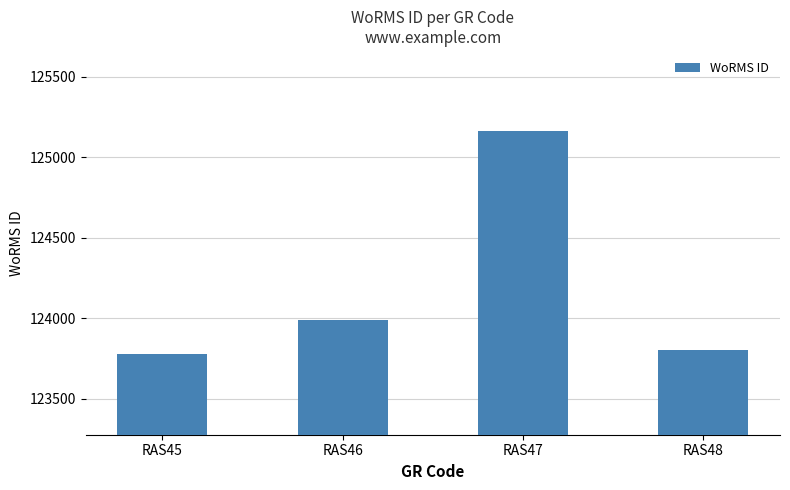

What is the ratio of the value at RAS45 to the value at RAS46?

1.0